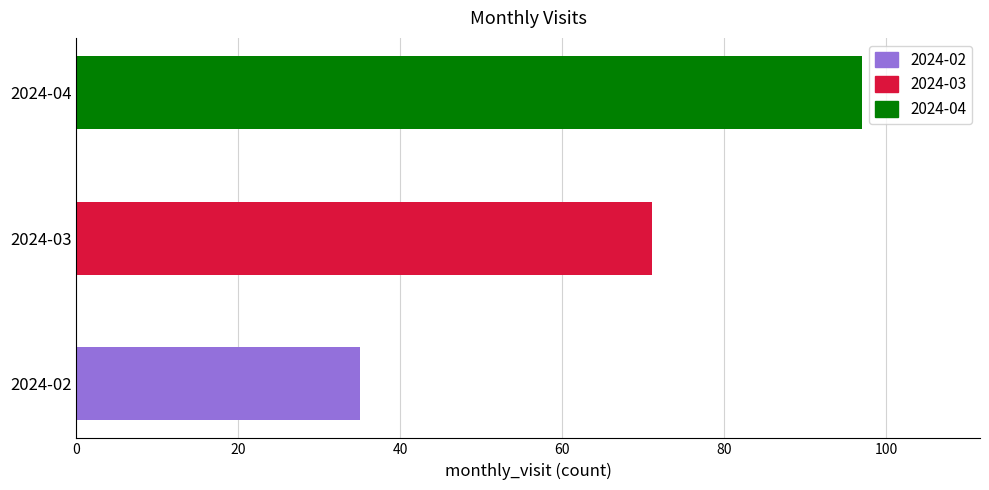

How many categories are shown in the chart?

3